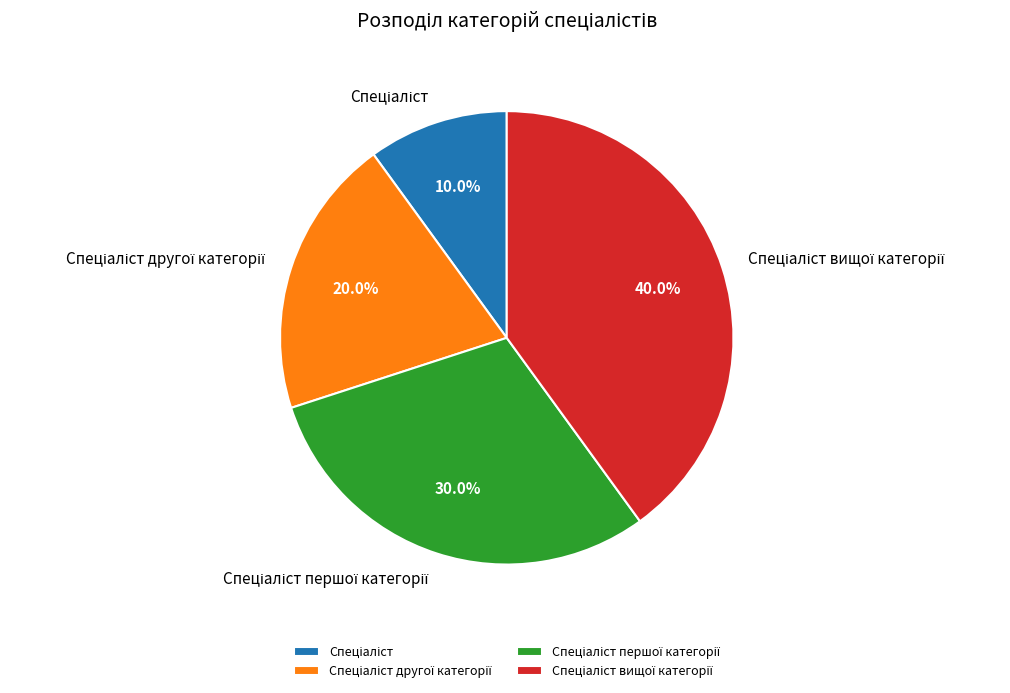

Does any single category account for the majority?

No